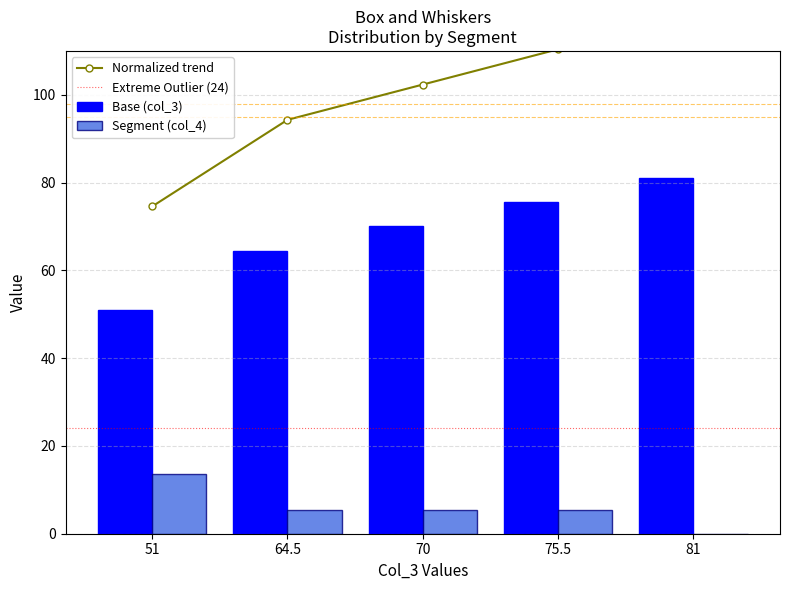

What is the change in value from 51 to 70?

+27.8